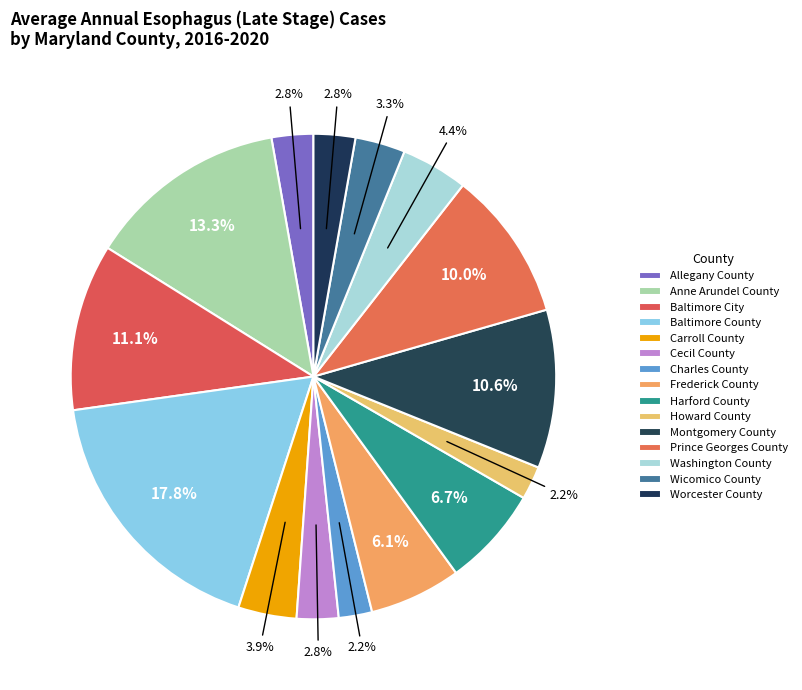

What percentage is the Anne Arundel County slice, to the nearest percent?

13%